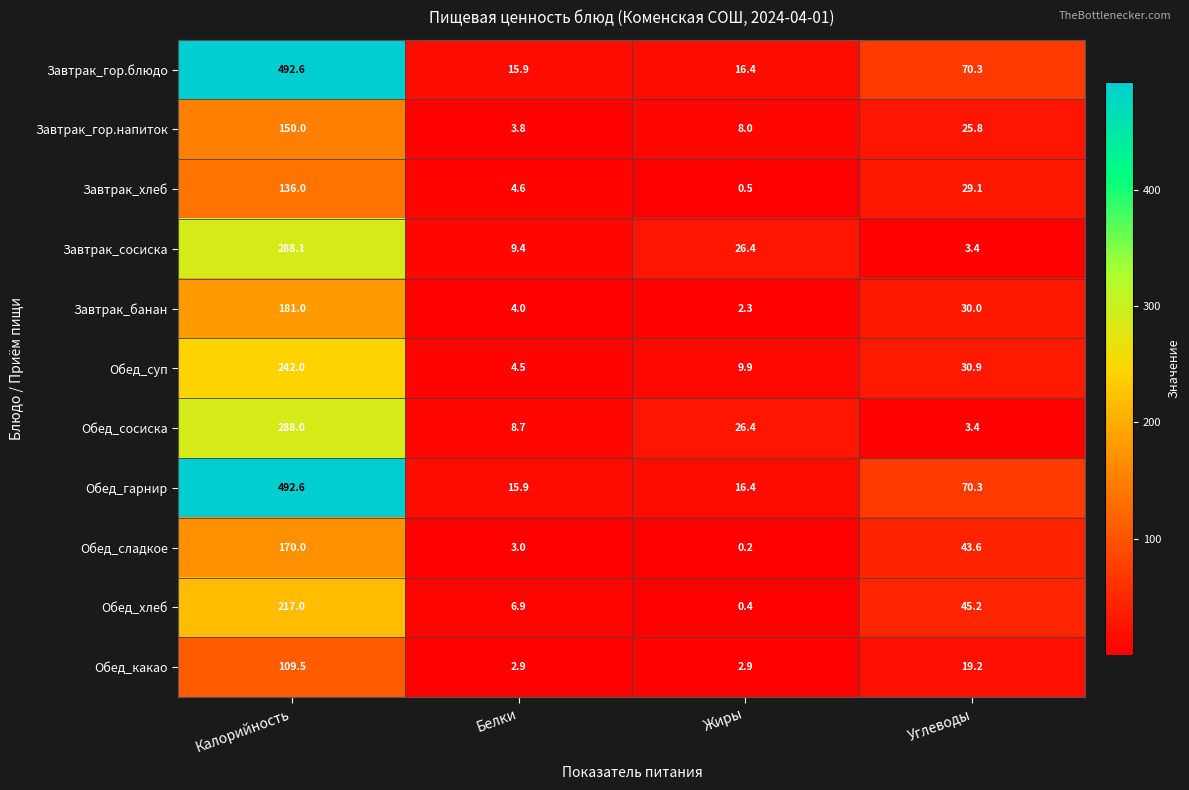

Where does the Завтрак_банан series first go above 30?

Калорийность